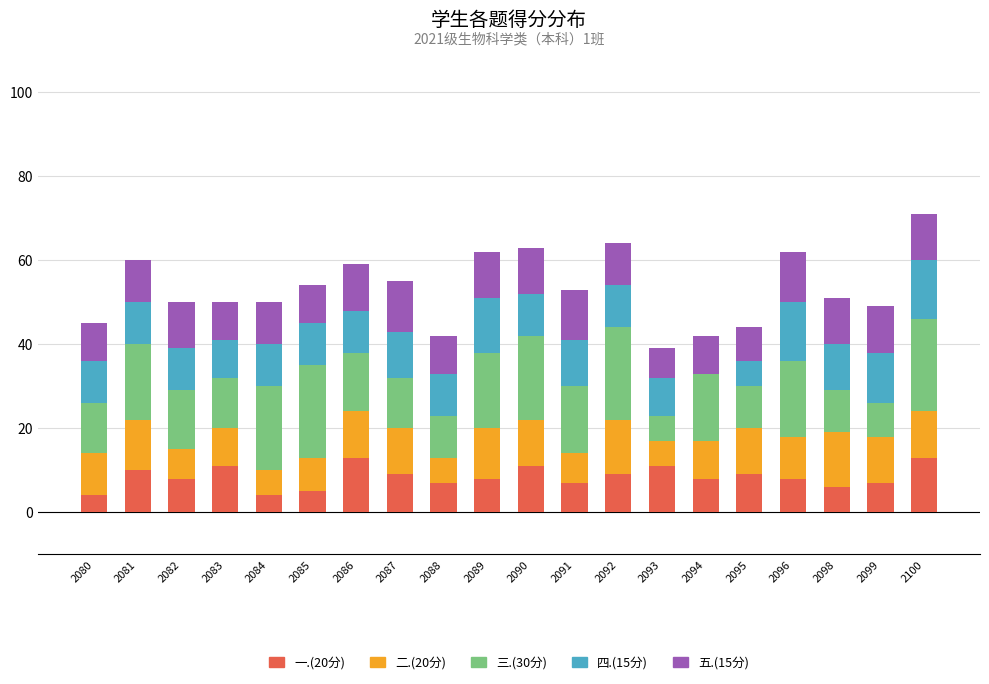

What is the total value across all series at 2091?

53